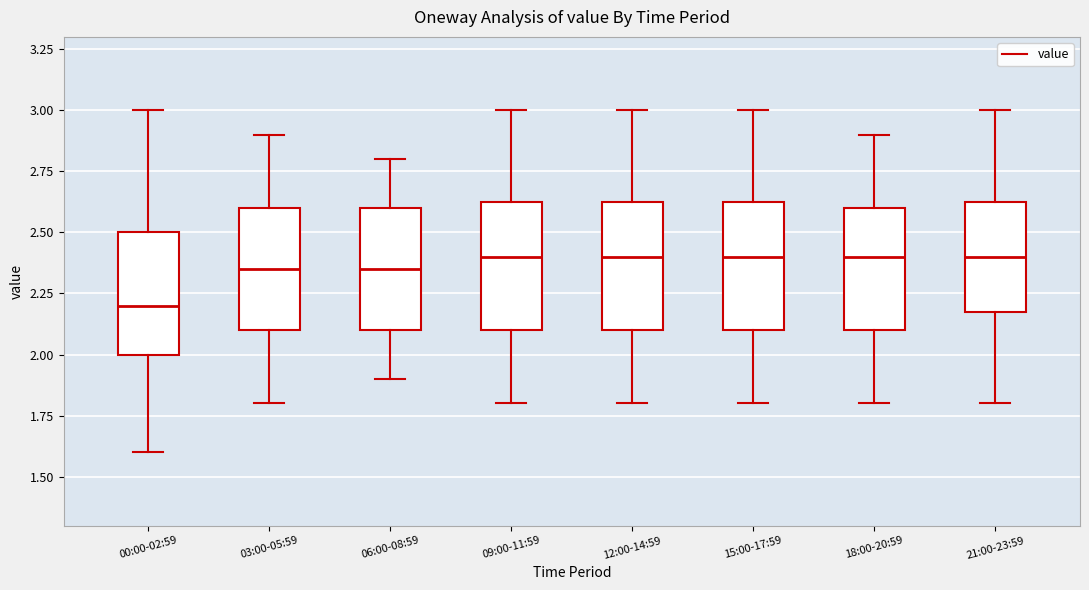

Reading left to right, read every box against the y-axis: the position of its median line, the range the box covers, and the ends of its whiskers. The values are not printed on the chart, so give them approximately, as read against the axis.

00:00-02:59: median 2.20, box 2.00 to 2.50, whiskers 1.60 to 3.00
03:00-05:59: median 2.35, box 2.10 to 2.60, whiskers 1.80 to 2.90
06:00-08:59: median 2.35, box 2.10 to 2.60, whiskers 1.90 to 2.80
09:00-11:59: median 2.40, box 2.10 to 2.65, whiskers 1.80 to 3.00
12:00-14:59: median 2.40, box 2.10 to 2.65, whiskers 1.80 to 3.00
15:00-17:59: median 2.40, box 2.10 to 2.65, whiskers 1.80 to 3.00
18:00-20:59: median 2.40, box 2.10 to 2.60, whiskers 1.80 to 2.90
21:00-23:59: median 2.40, box 2.20 to 2.65, whiskers 1.80 to 3.00